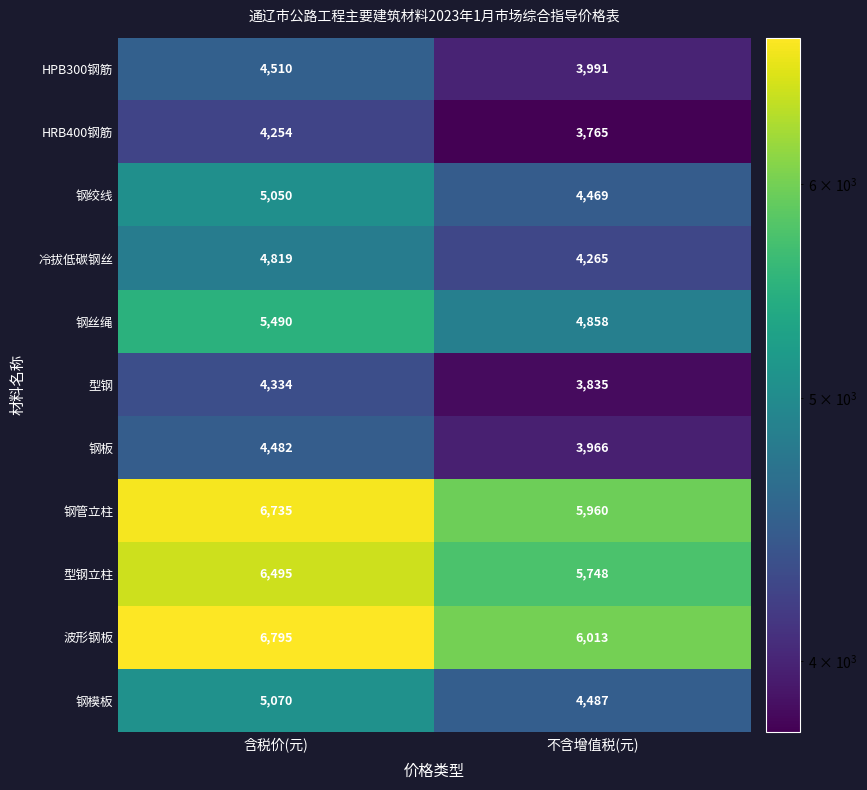

Which series has the largest range (max minus min)?

波形钢板